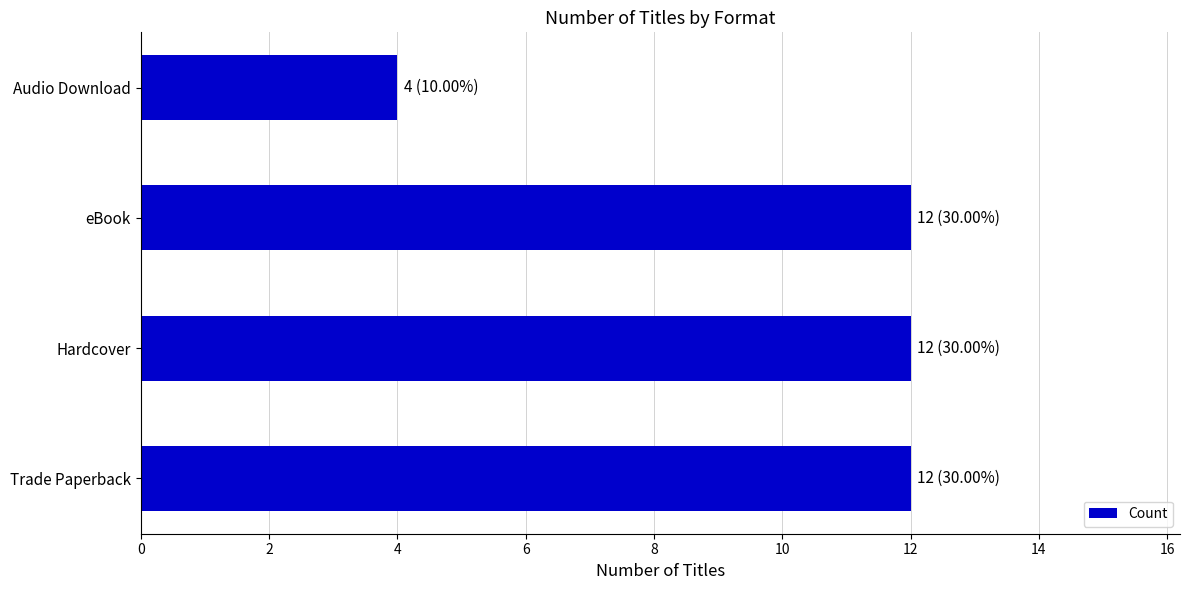

Is it true that the value at Hardcover is 12?

True